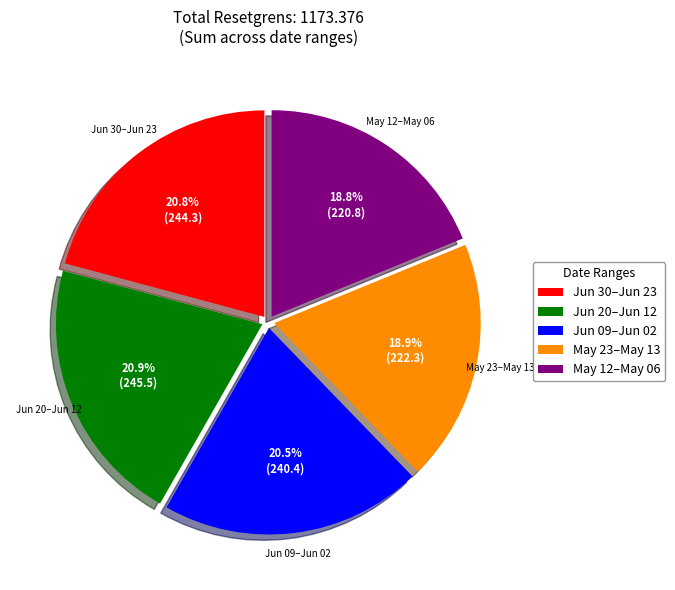

Count the number of slices in the pie.

5